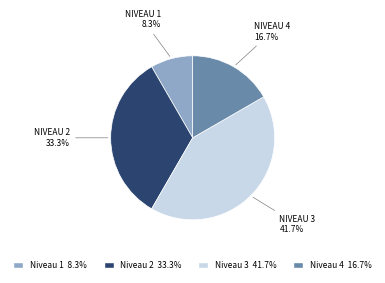

Is there a majority slice in this chart?

No